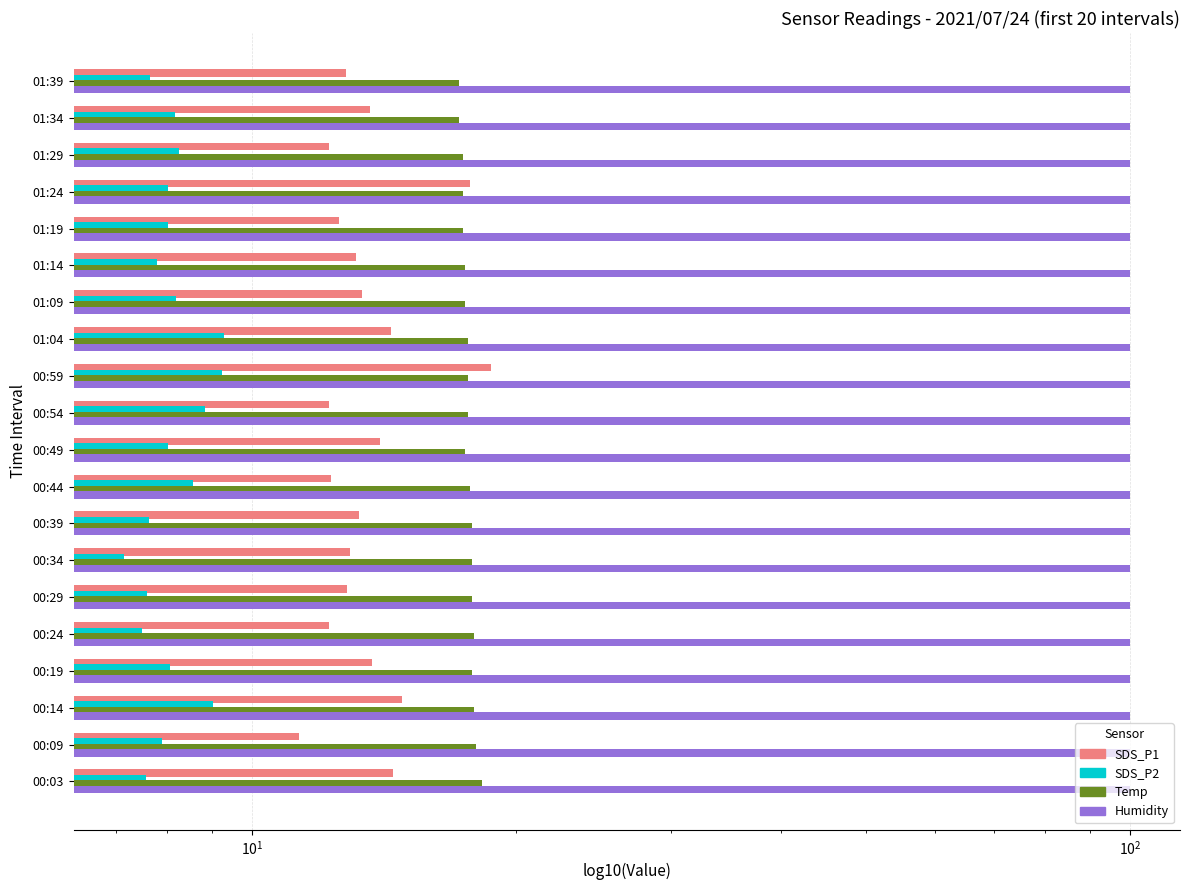

Which series has the largest range (max minus min)?

SDS_P1